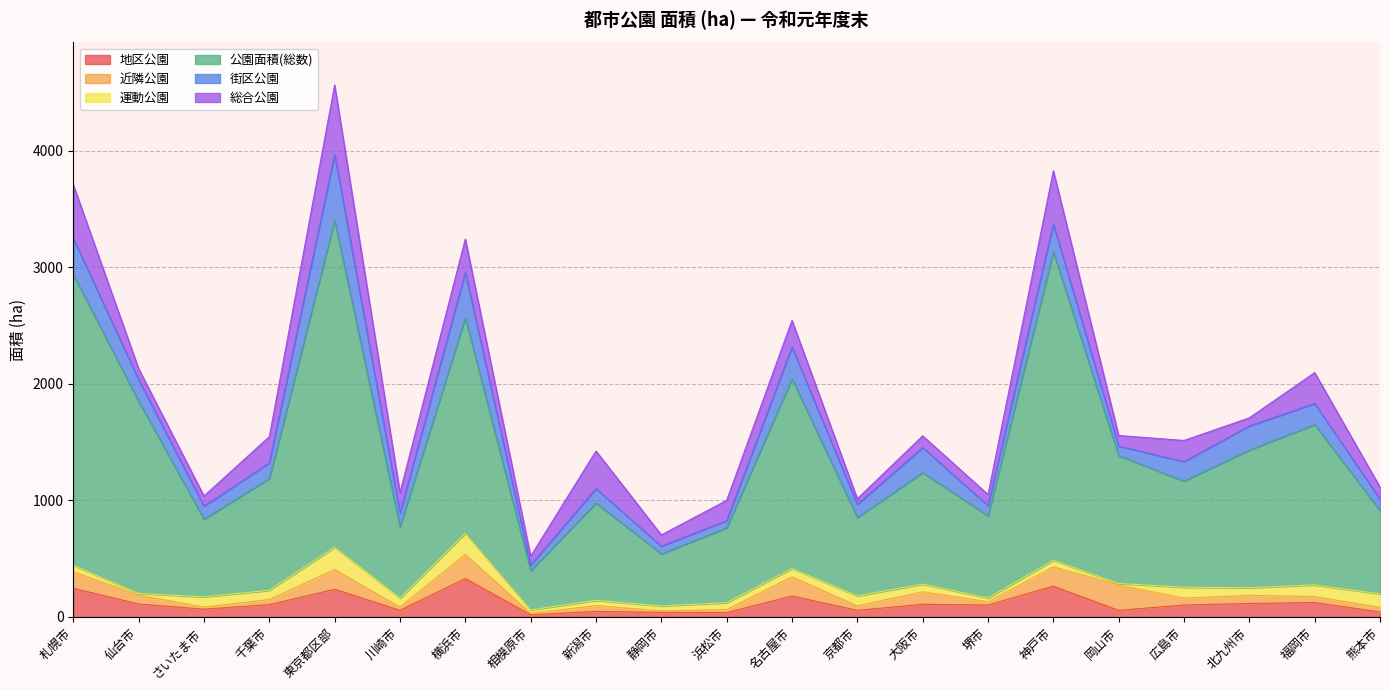

What is the sum of all 総合公園 values?

4243.1